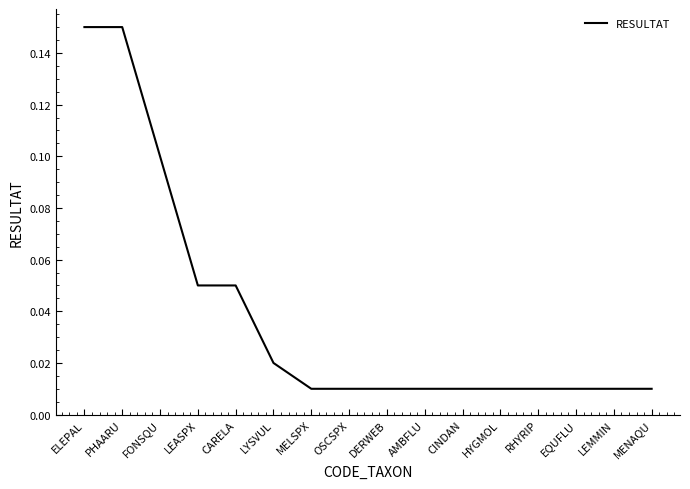

What position from the right is LEMMIN?

2